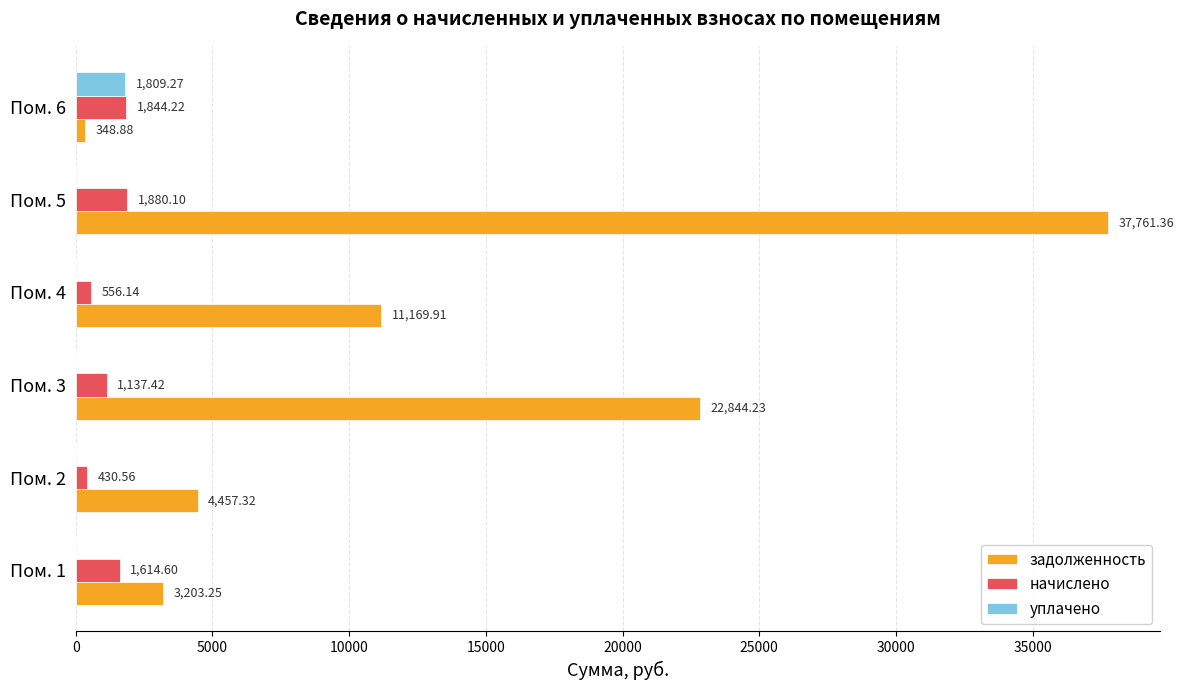

At which category is the sum across all series the highest?

Пом. 5